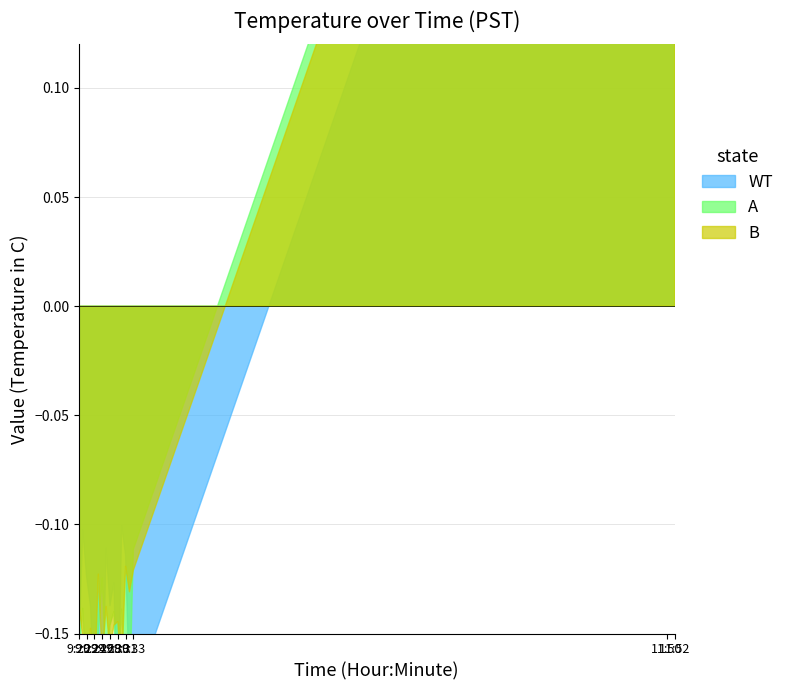

How many data points does each series have?

19